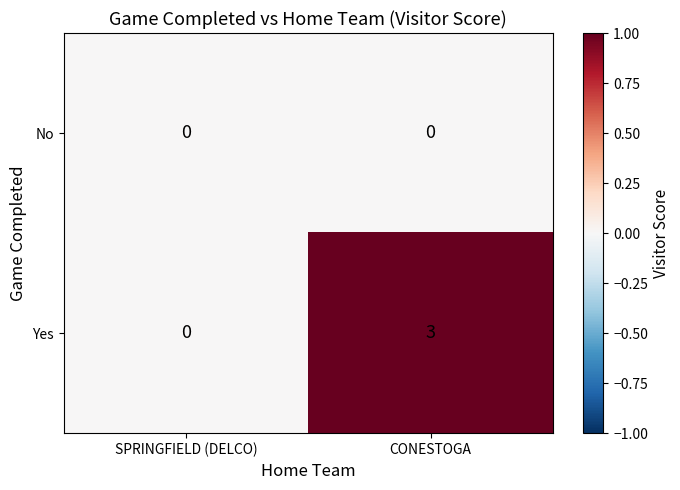

List the series in order of their overall mean, highest first.

Yes, No